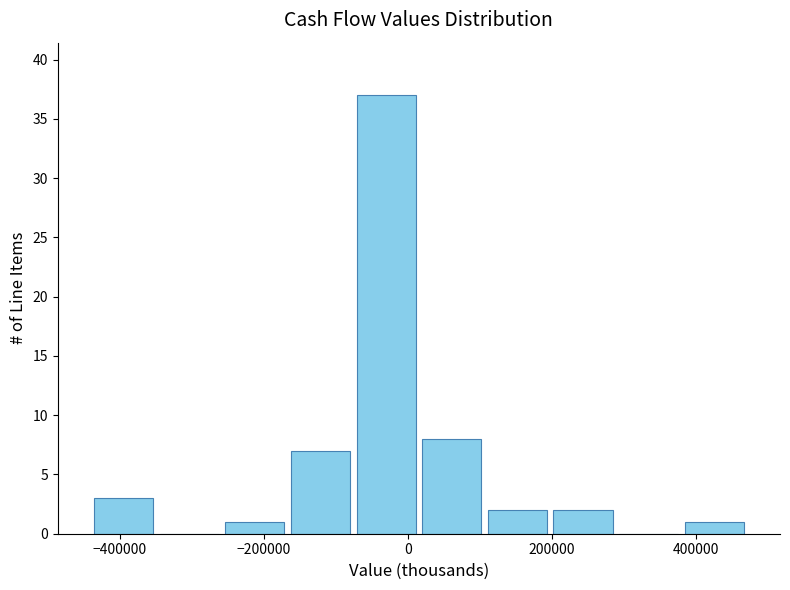

Over which range of the x-axis is the bar tallest?

-80000 to 20000